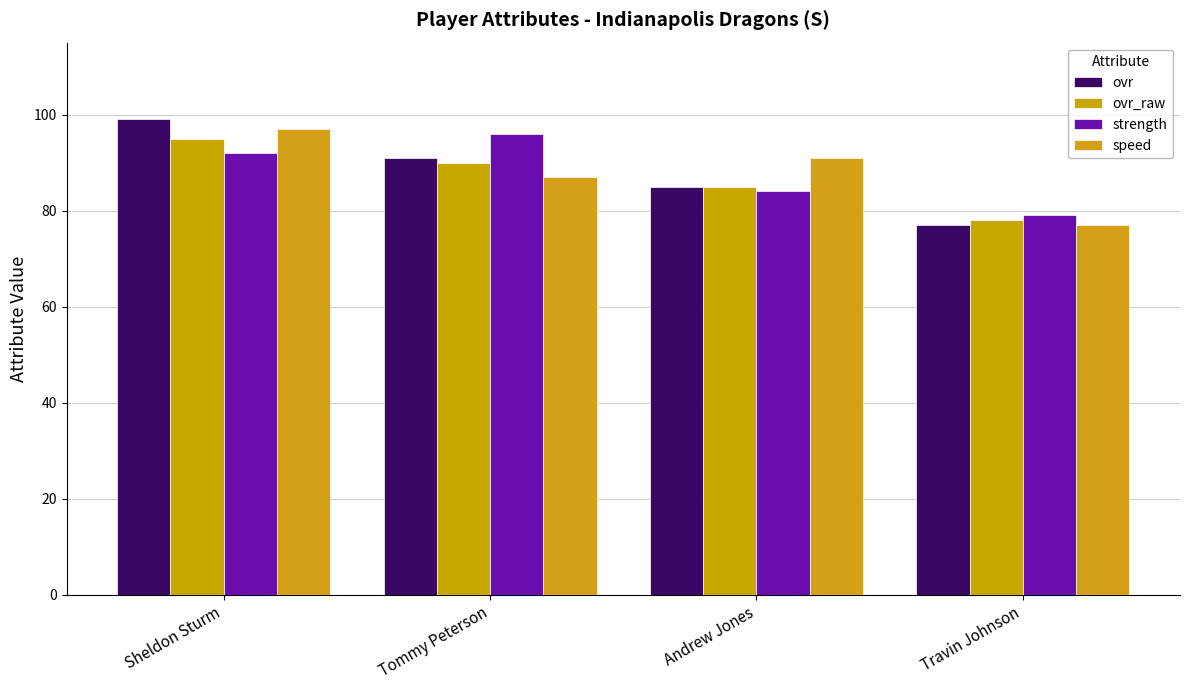

What is the label of the 1st bar from the right?

Travin Johnson